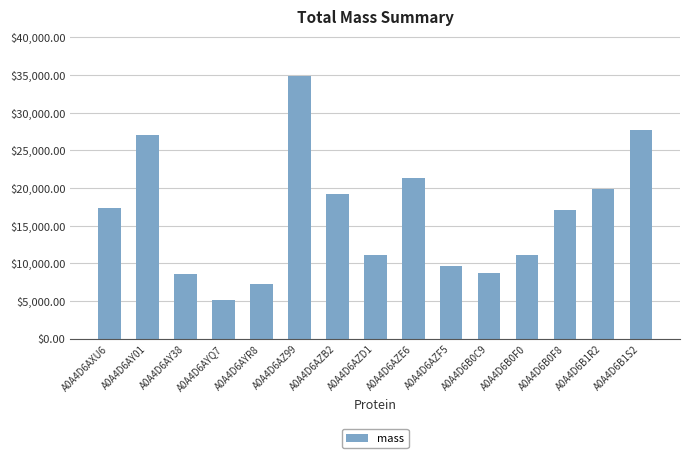

Which category has the lowest value across all series?

A0A4D6AYQ7